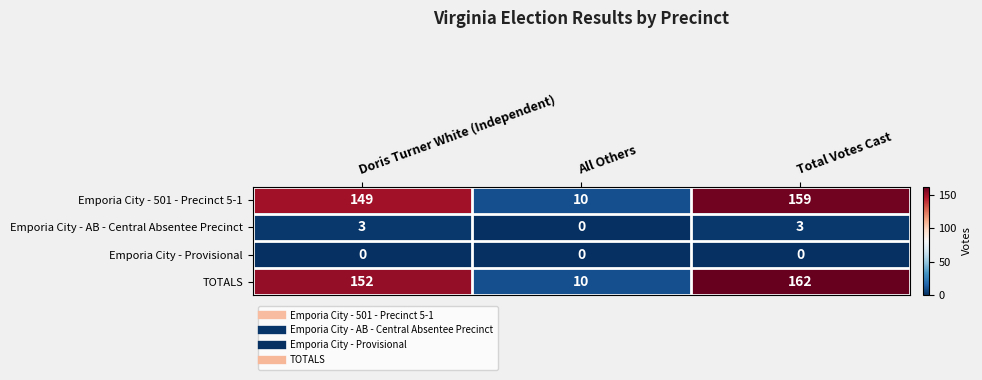

Which series has the largest total across all categories?

TOTALS